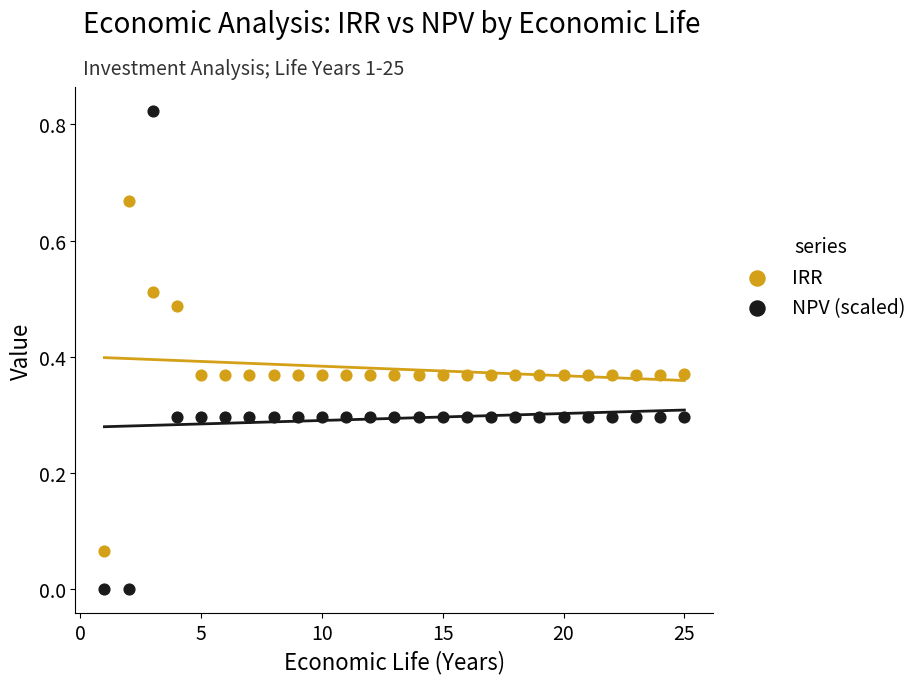

Which series contains the lowest Y value?

NPV (scaled)